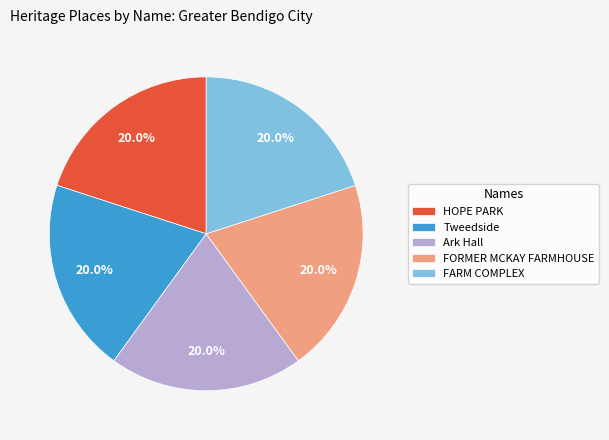

What is the total percentage of FORMER MCKAY FARMHOUSE and HOPE PARK?

40.0%